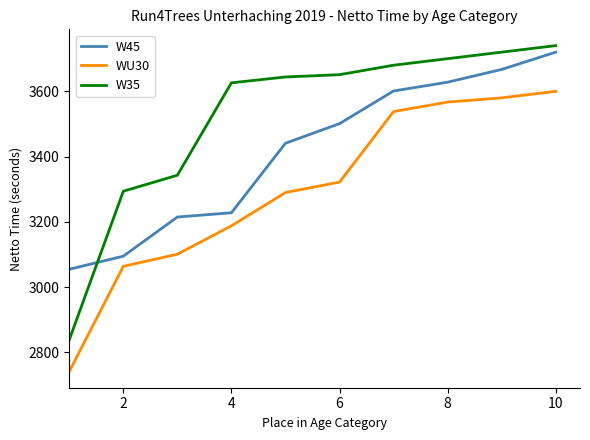

List the series in order of their overall mean, highest first.

W35, W45, WU30